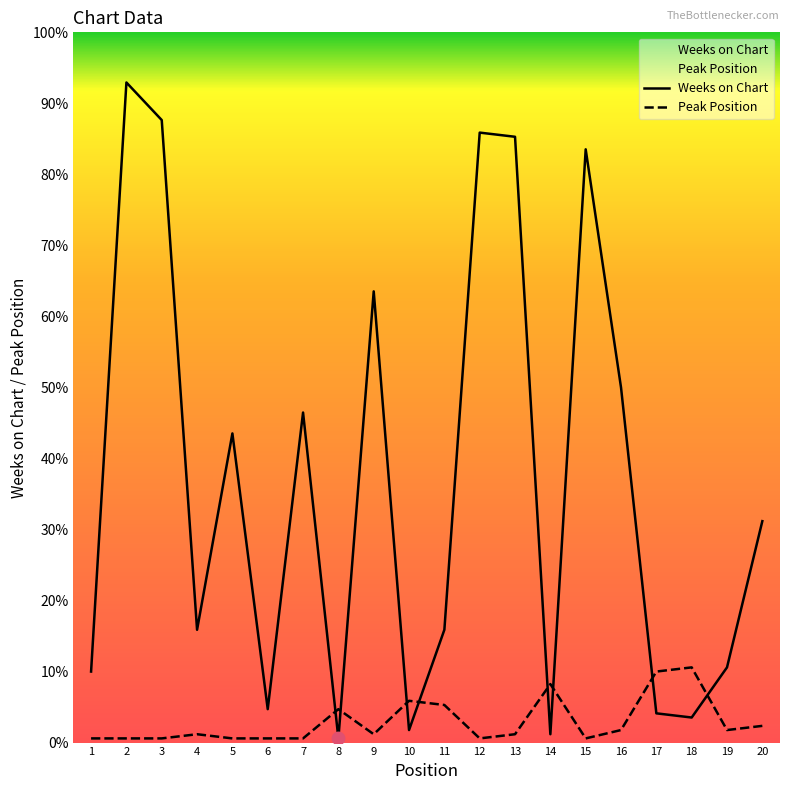

Which series ends up on top after the final intersection of Peak Position and Weeks on Chart?

Weeks on Chart